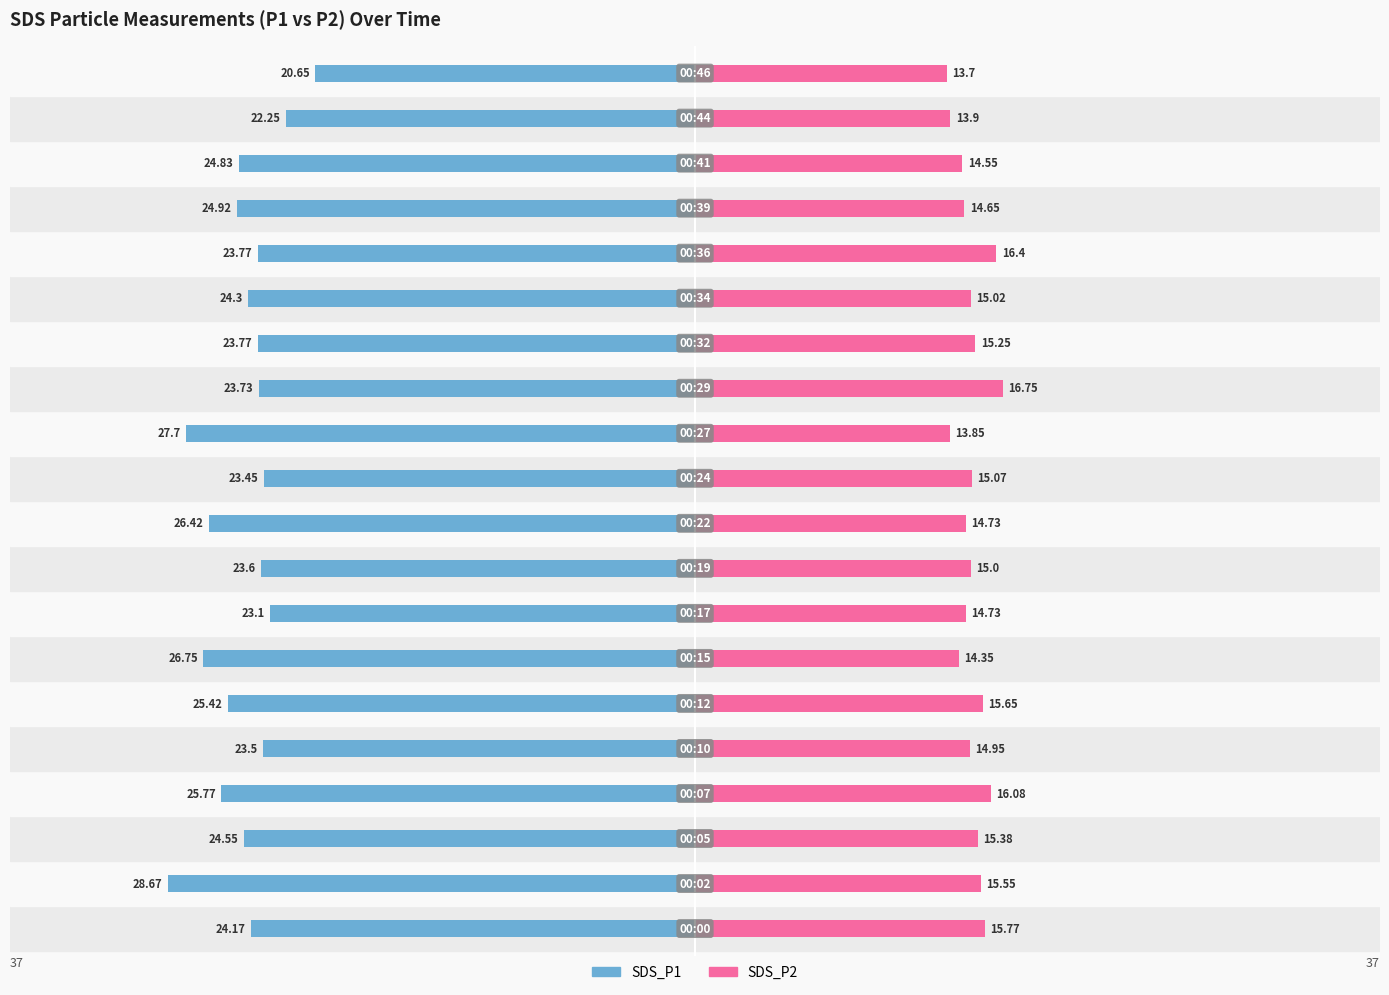

Reading right to left, list all the values displayed in this chart.

SDS_P1: -20.6	-22.2	-24.8	-24.9	-23.8	-24.3	-23.8	-23.7	-27.7	-23.4	-26.4	-23.6	-23.1	-26.8	-25.4	-23.5	-25.8	-24.6	-28.7	-24.2
SDS_P2: 13.7	13.9	14.6	14.7	16.4	15.0	15.2	16.8	13.8	15.1	14.7	15.0	14.7	14.3	15.7	14.9	16.1	15.4	15.6	15.8